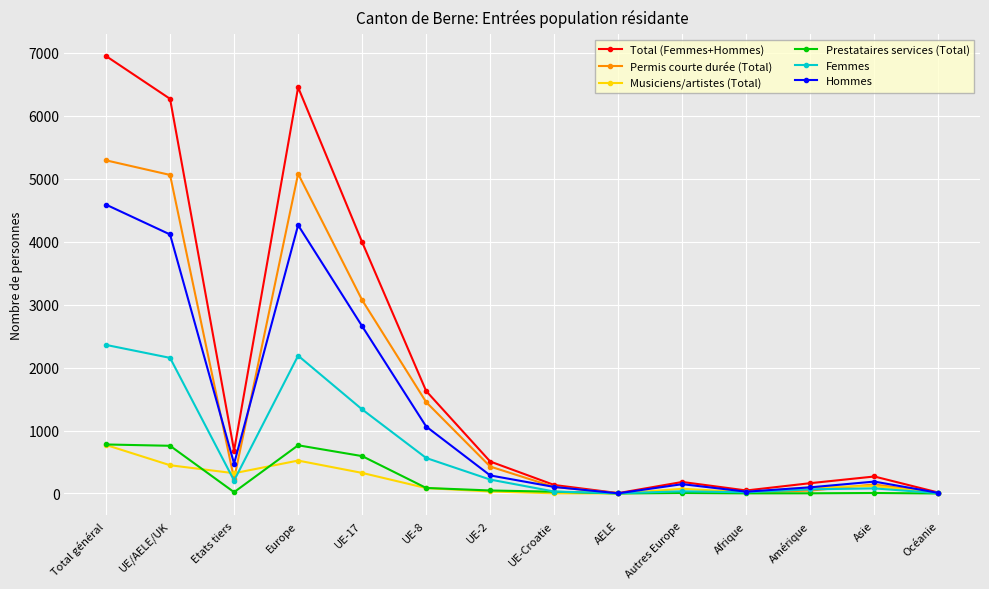

The Hommes series shows 29 at Afrique. True or false?

True